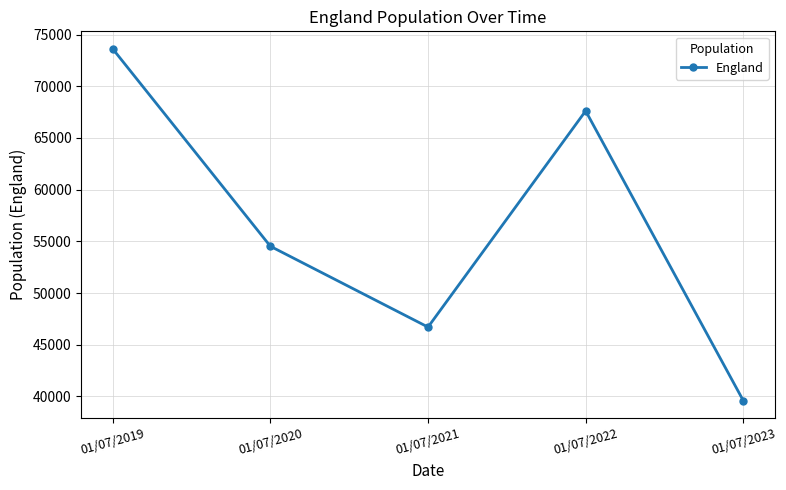

Between 01/07/2020 and 01/07/2023, which is larger?

01/07/2020